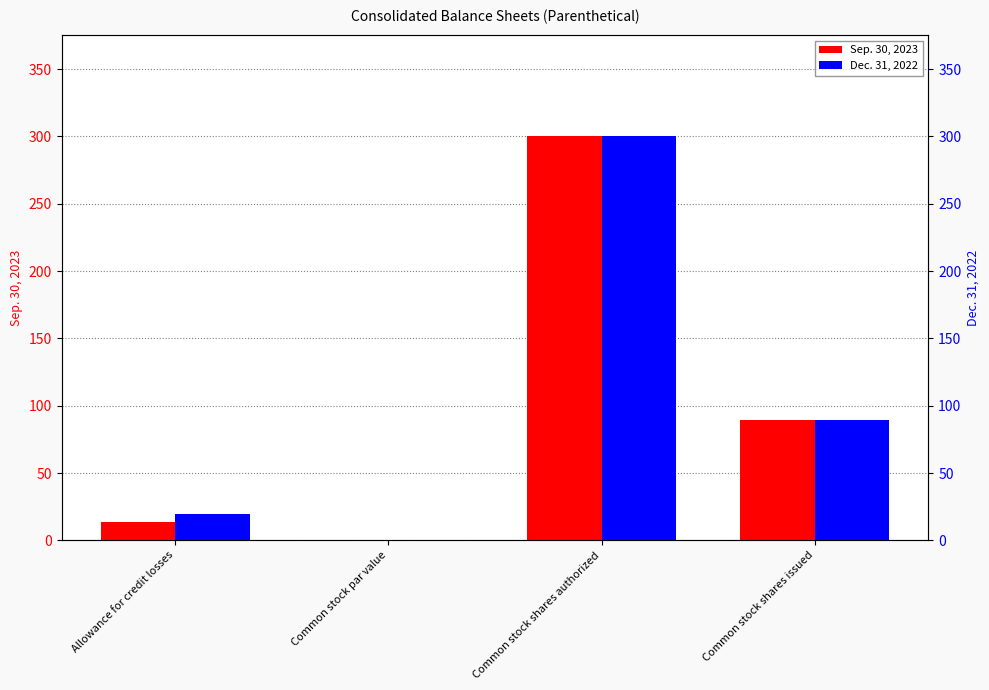

What is the average value of the Dec. 31, 2022 series?

102.3